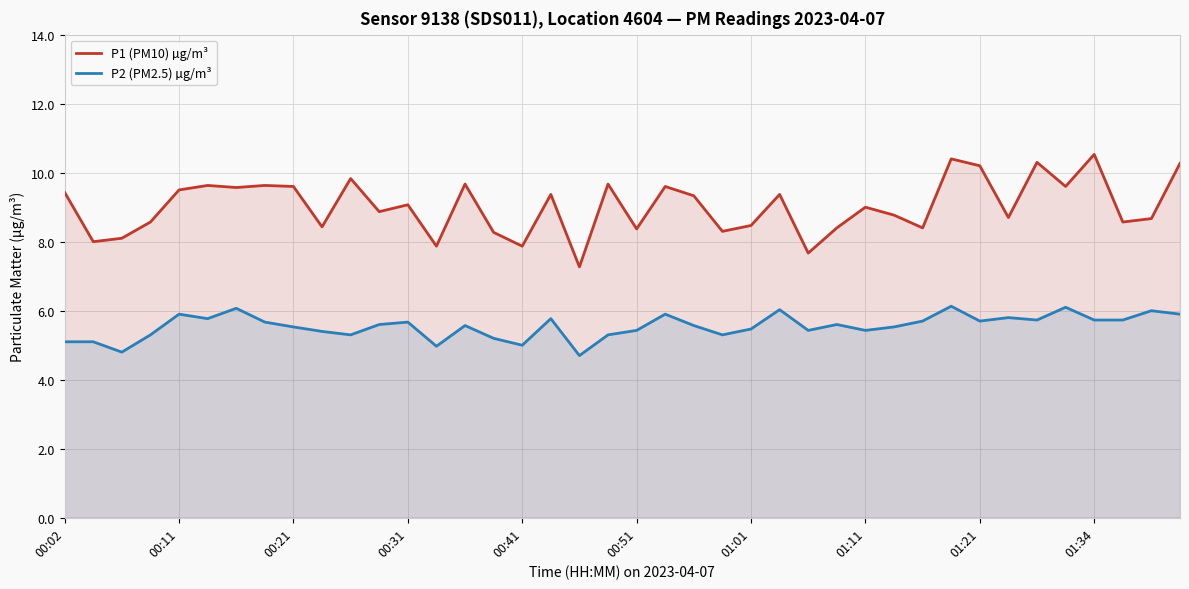

How many lines are shown in the chart?

2